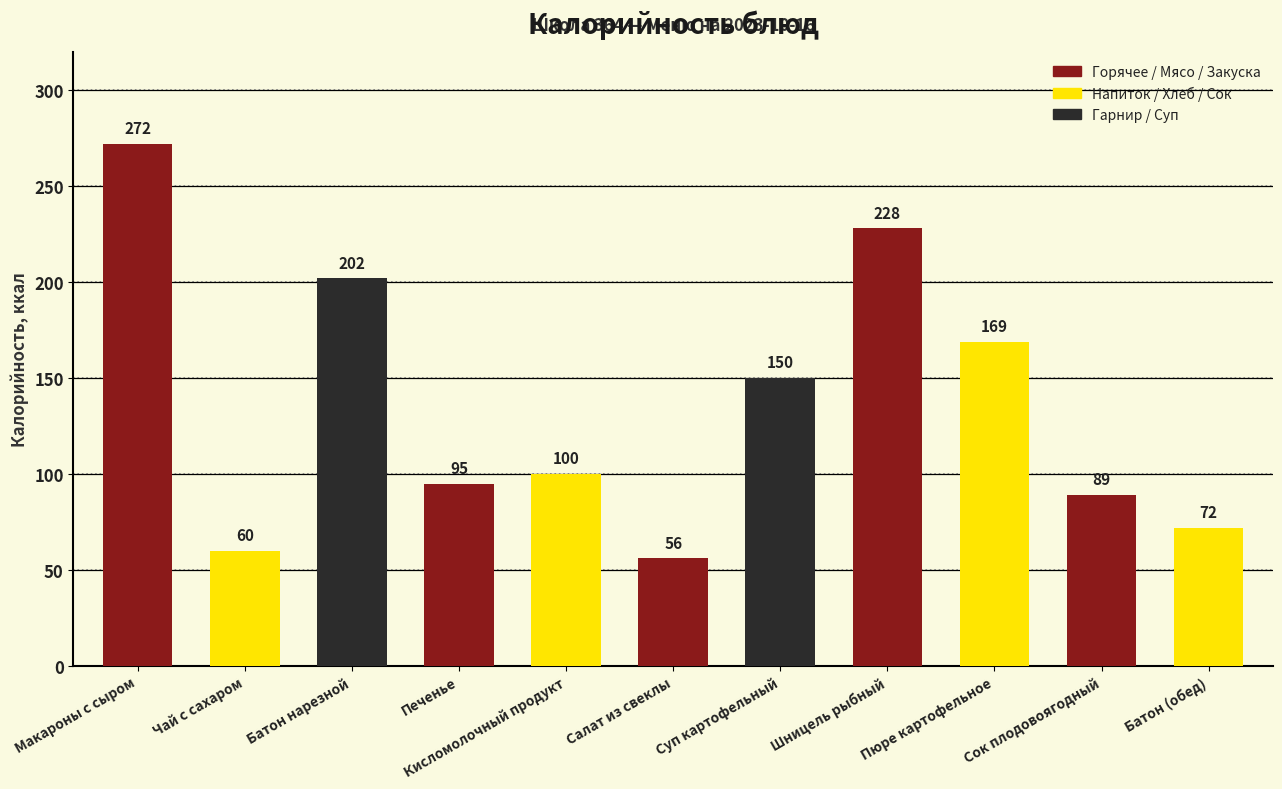

Count the number of data series in this chart.

1